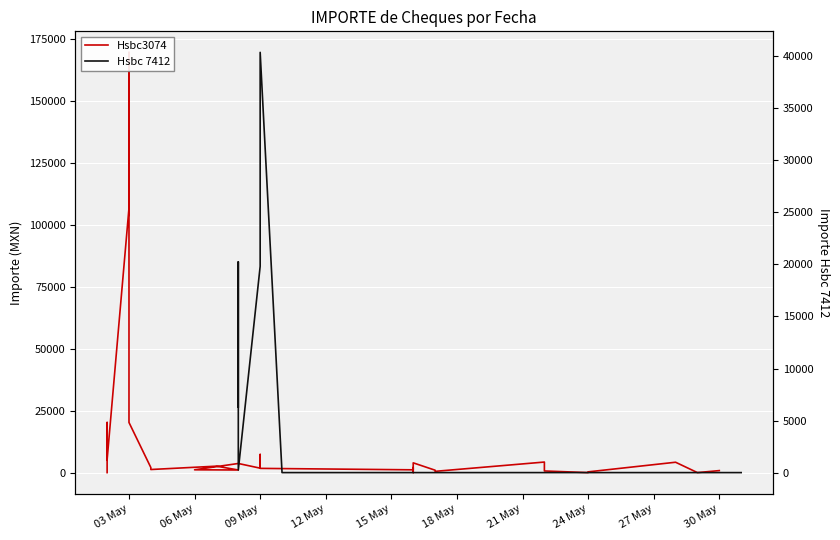

What are all the series names shown in the legend?

Hsbc3074, Hsbc 7412